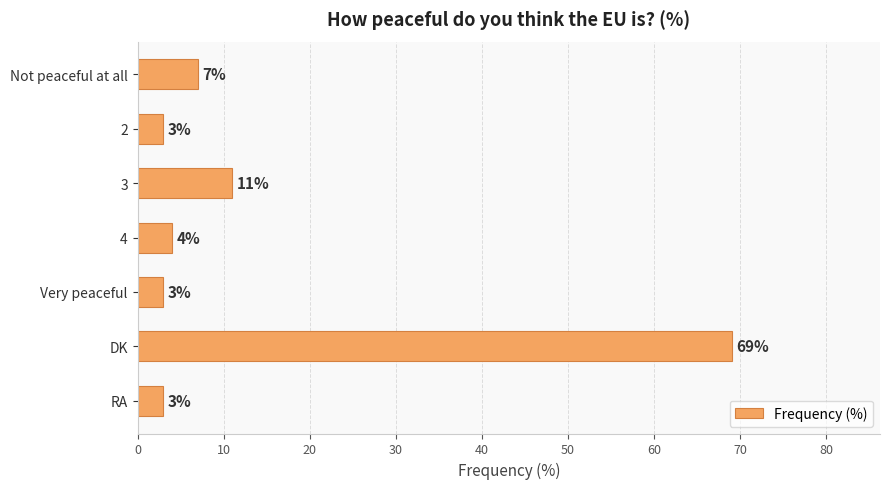

The chart shows a value of 7 at Not peaceful at all. True or false?

True